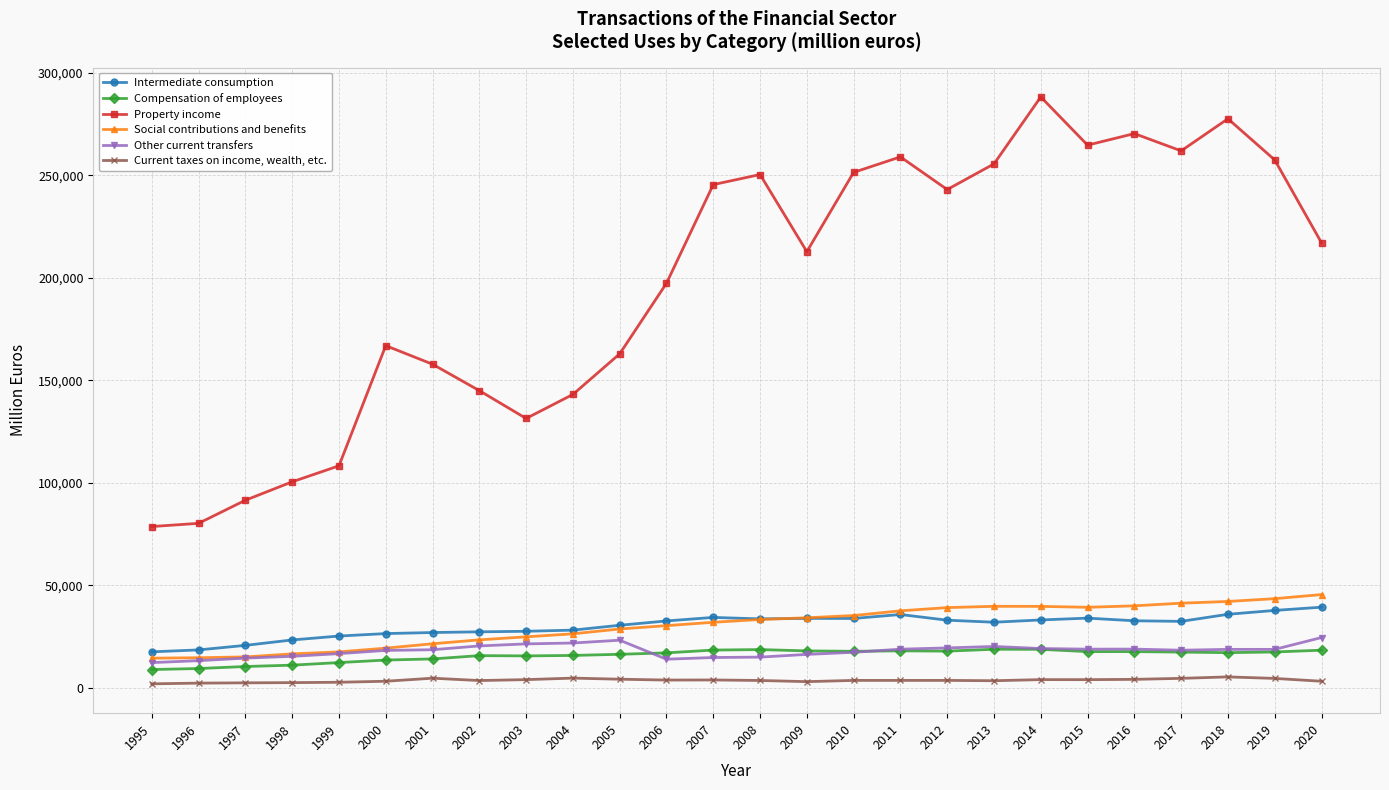

What is the value of the Intermediate consumption point at the 18th from the left?

32991